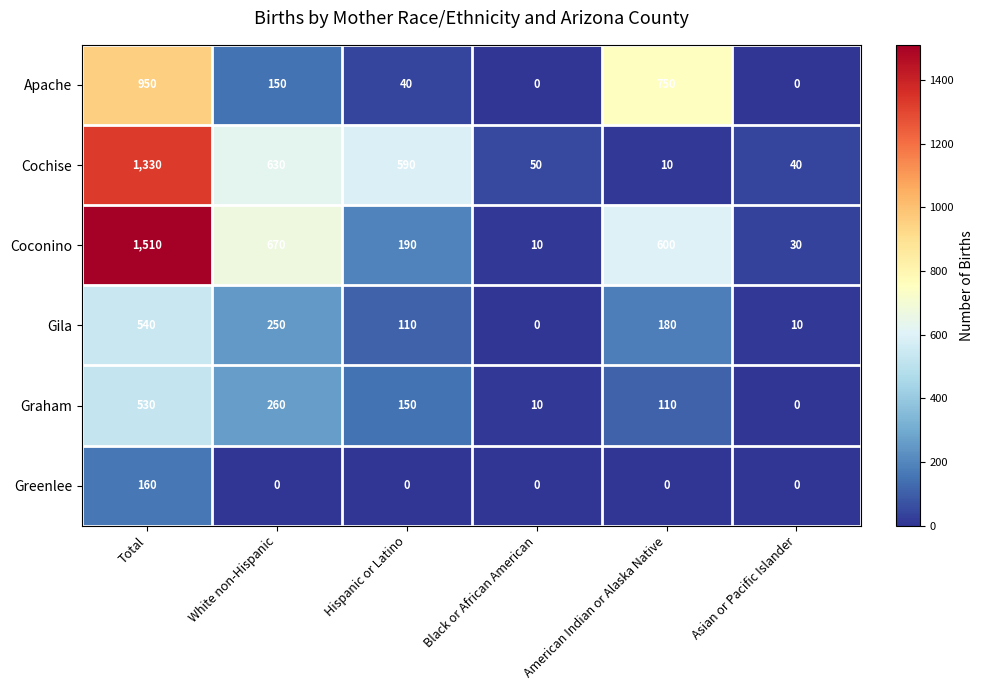

What is the approximate value of Gila at White non-Hispanic?

250